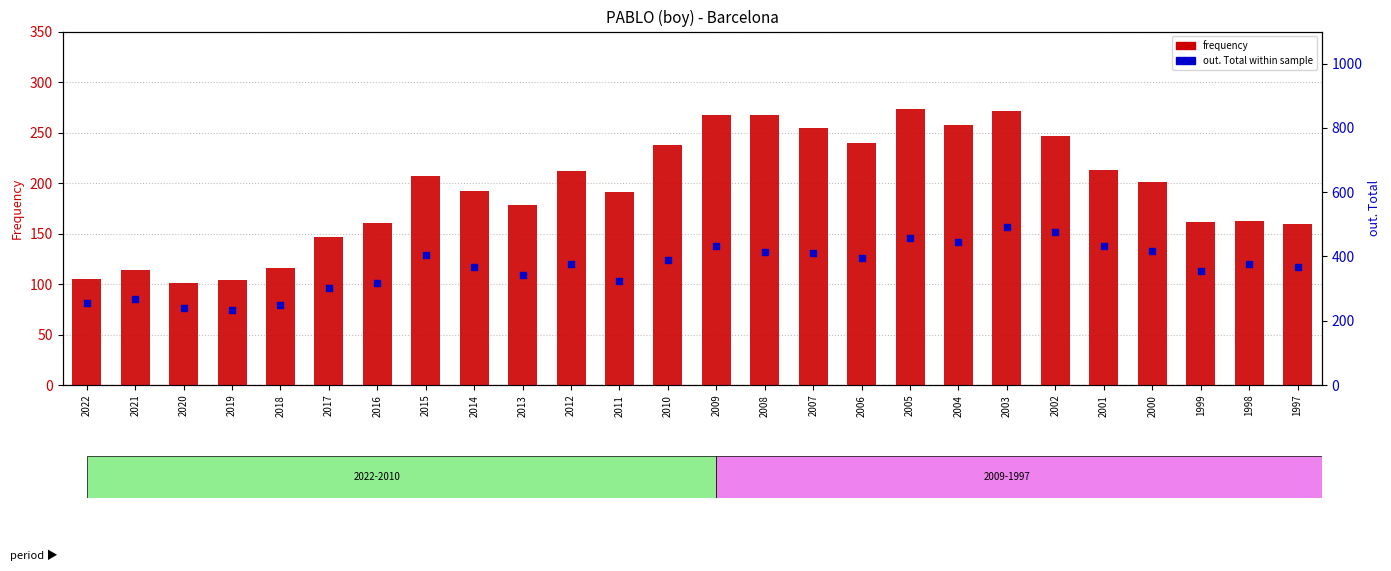

At how many categories does at least one series exceed 195?

26